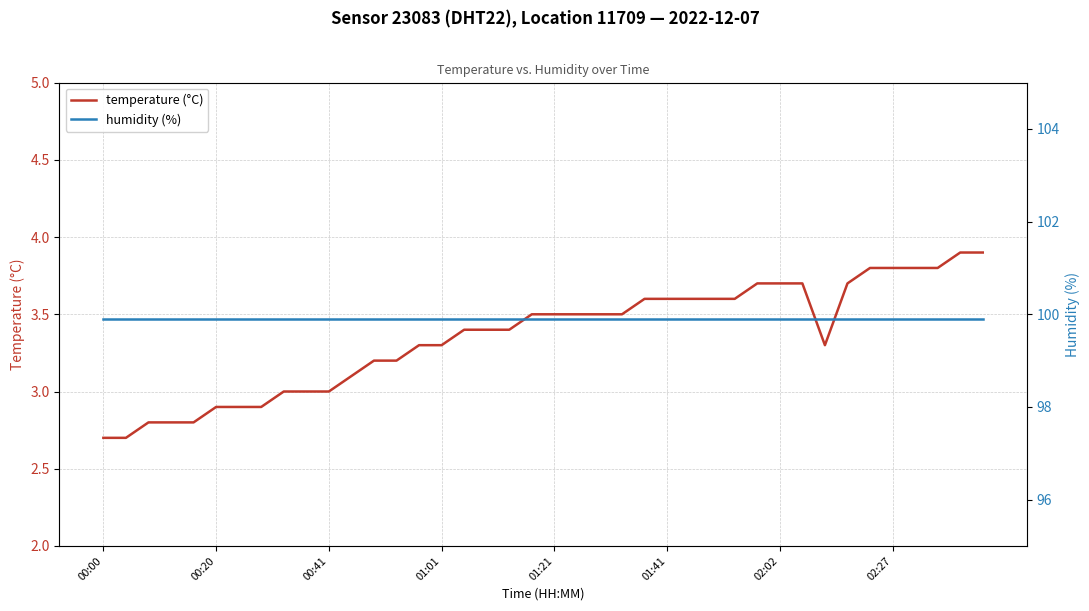

Between 22 and 39, which series saw the biggest shift?

temperature (°C)